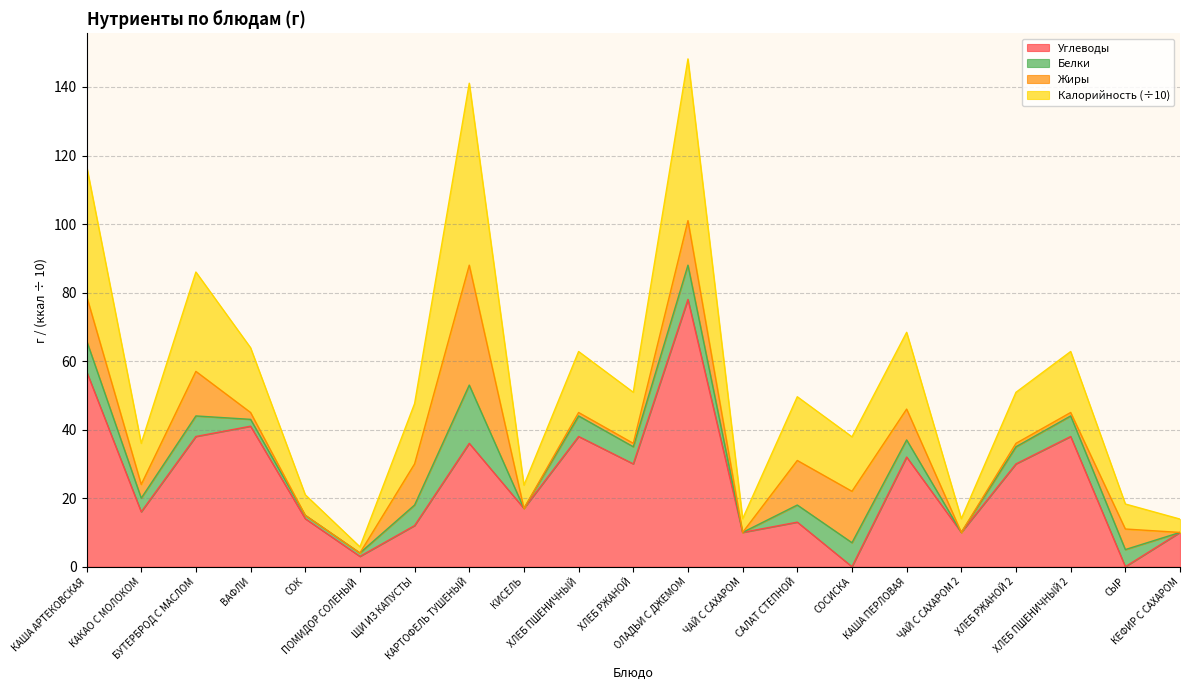

What position from the left is СОК?

5